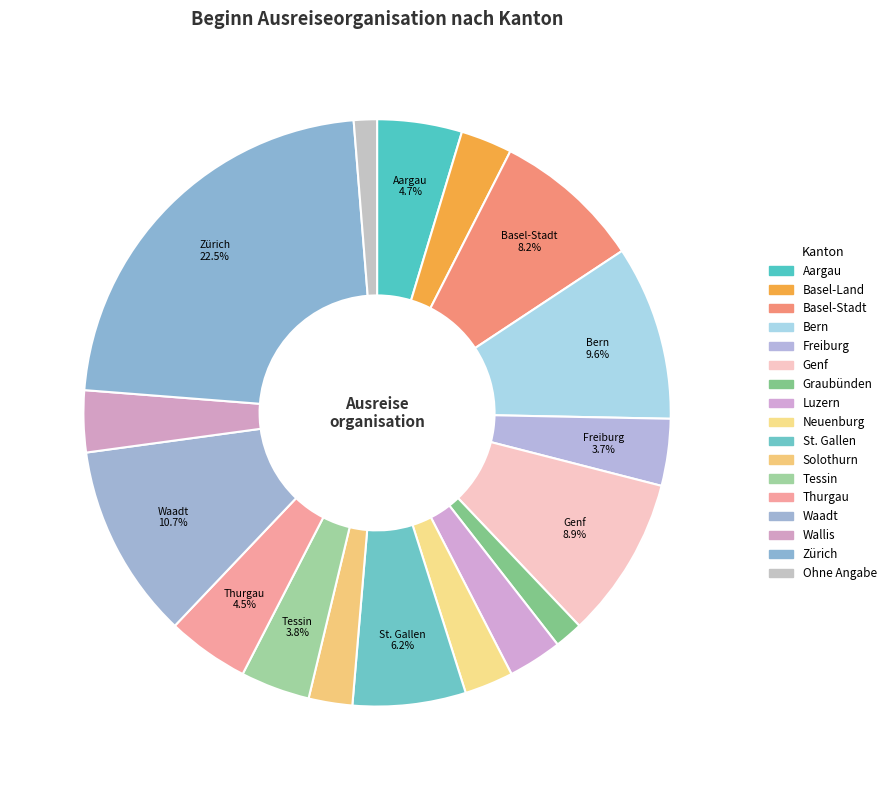

What portion of the pie excludes Neuenburg?

97.3%